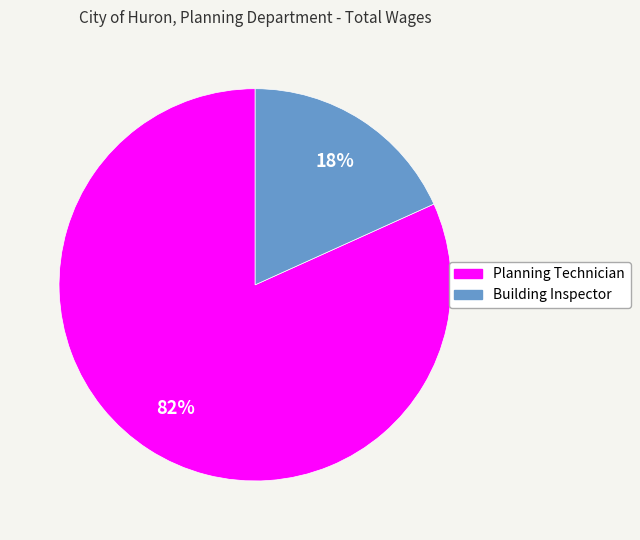

What percentage is the Building Inspector slice, to the nearest percent?

18%